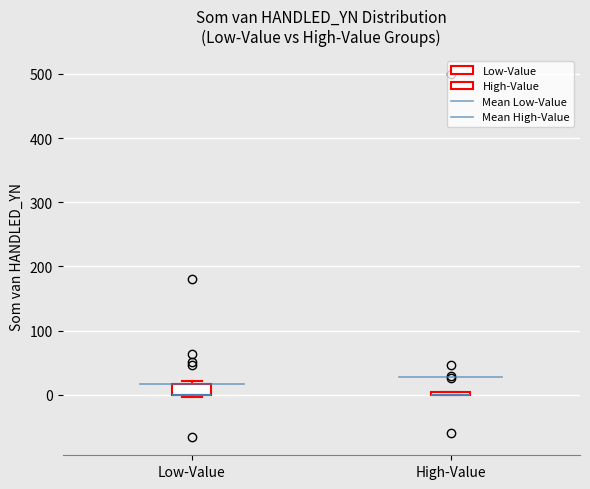

Which box is the tallest, from its lower edge to its upper edge?

Low-Value